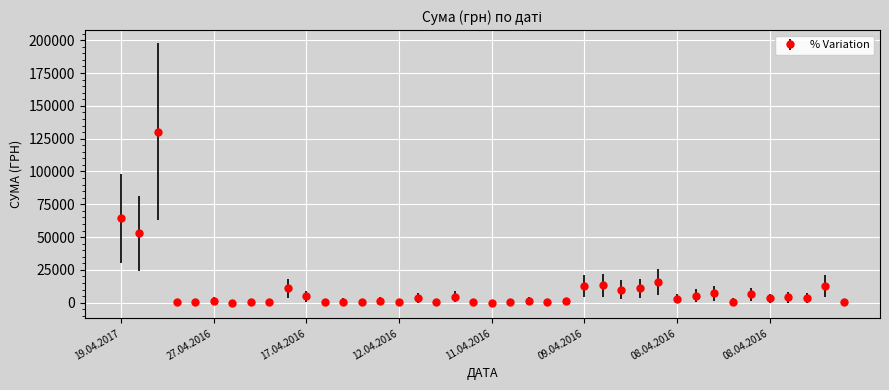

What is the maximum value shown in the chart?

130379.7